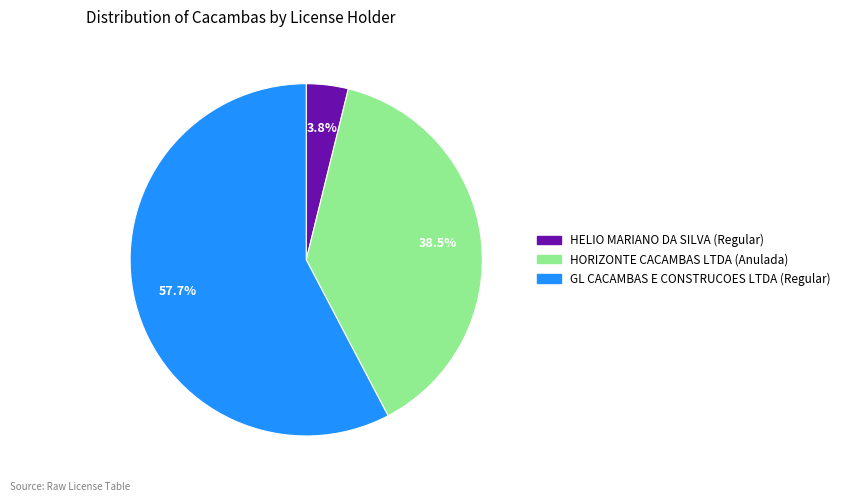

Rank the categories by value from lowest to highest.

HELIO MARIANO DA SILVA, HORIZONTE CACAMBAS LTDA, GL CACAMBAS E CONSTRUCOES LTDA